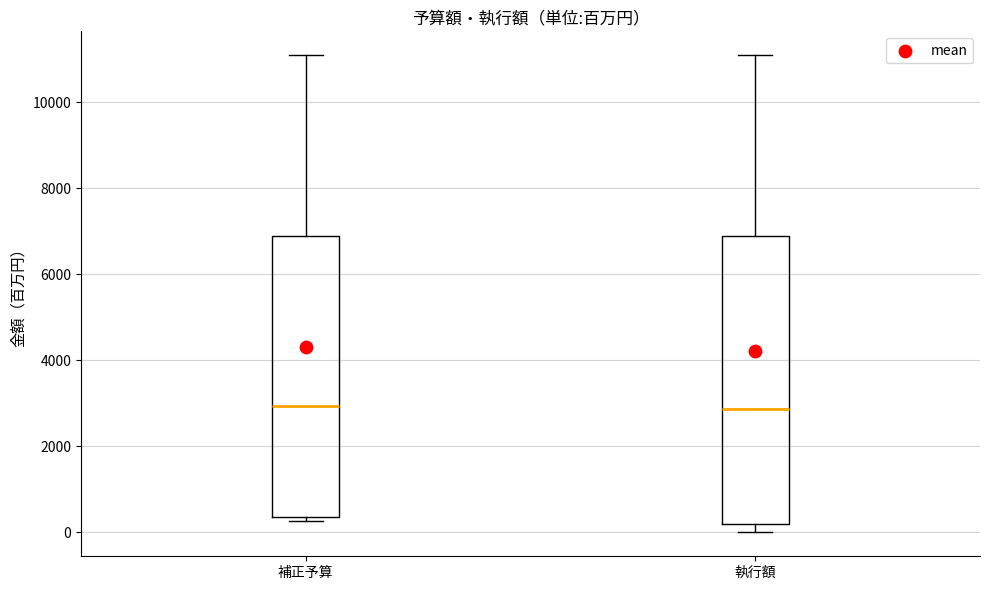

Where is the upper edge of the box for 補正予算 on the y-axis? The values are not printed on the chart, so give them approximately, as read against the axis.

6800